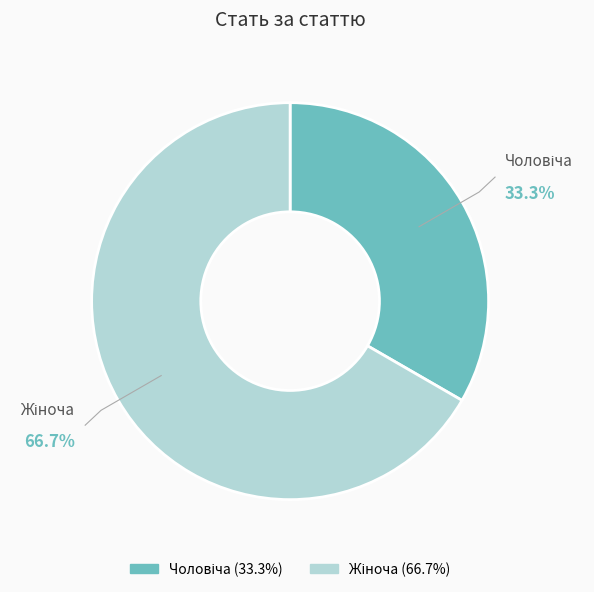

How many segments does this pie chart have?

2